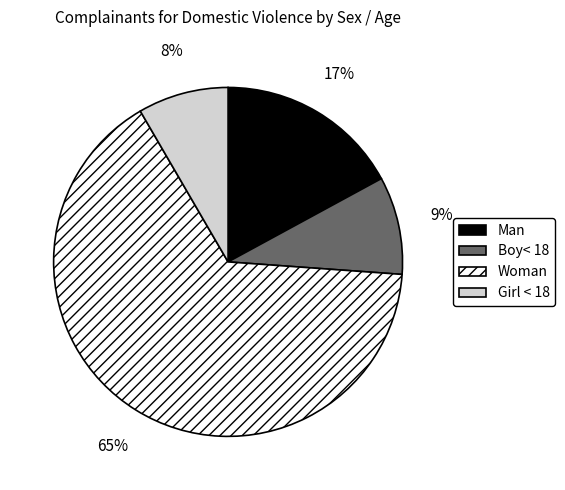

Rank the categories by value from lowest to highest.

Girl < 18, Boy< 18, Man, Woman